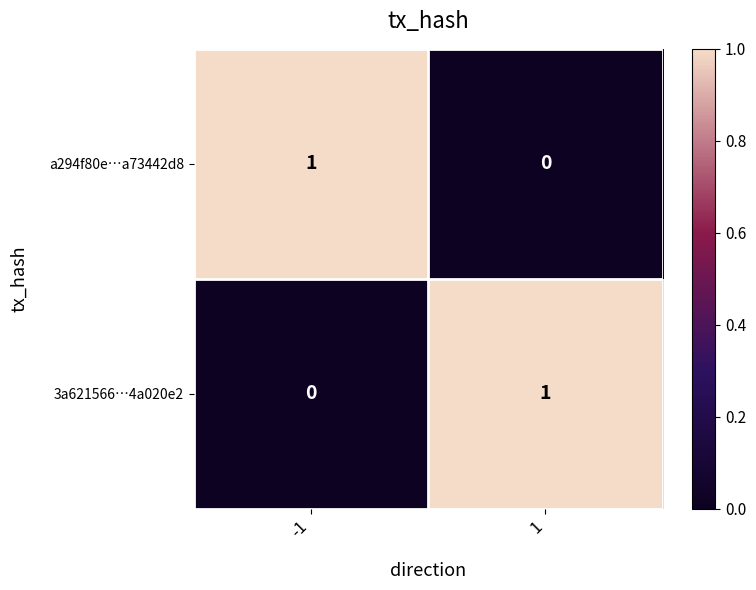

Rank the series at -1 from lowest to highest value.

3a621566…4a020e2, a294f80e…a73442d8